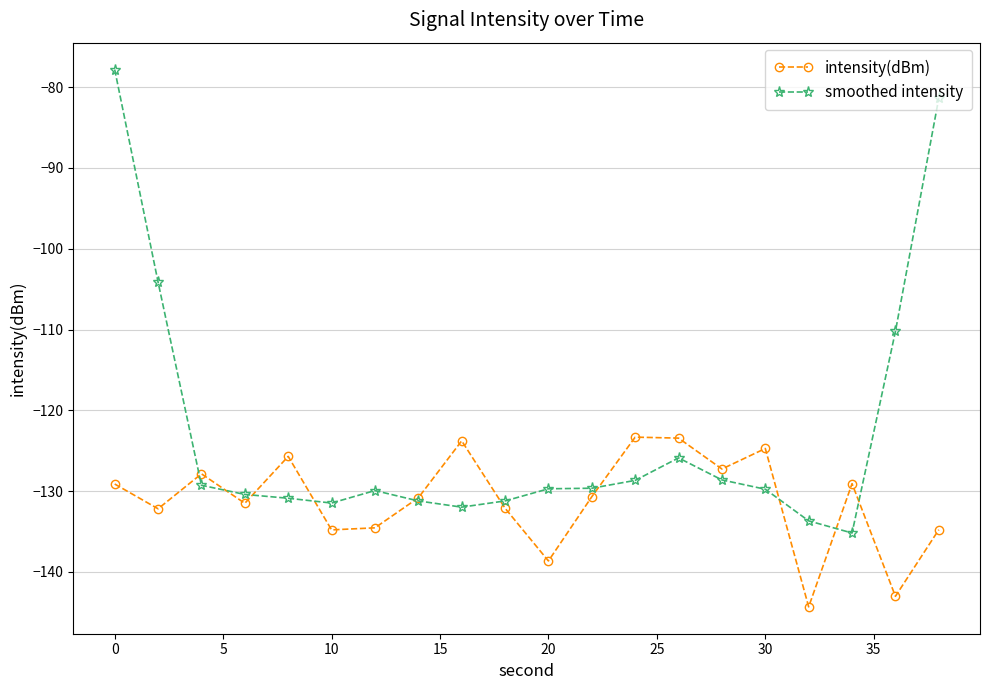

What is the lowest value of the smoothed intensity series?

-135.2